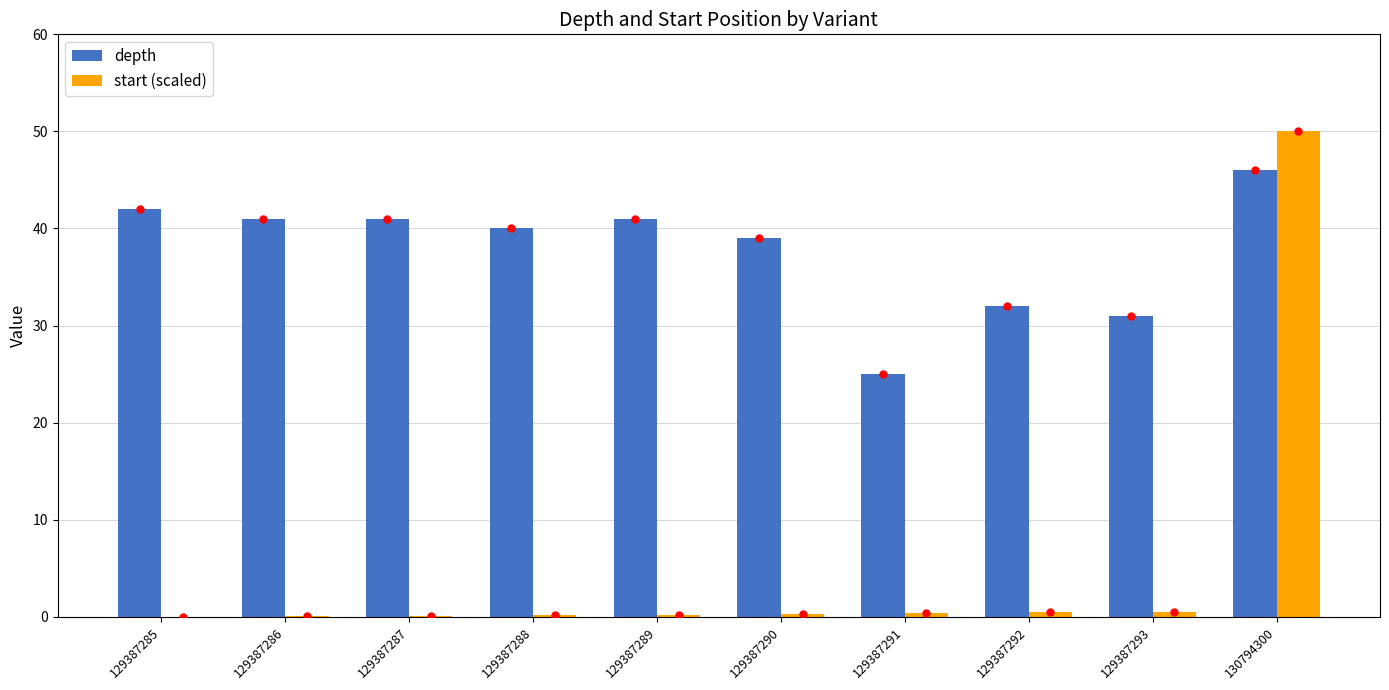

How many distinct data groups are displayed?

2